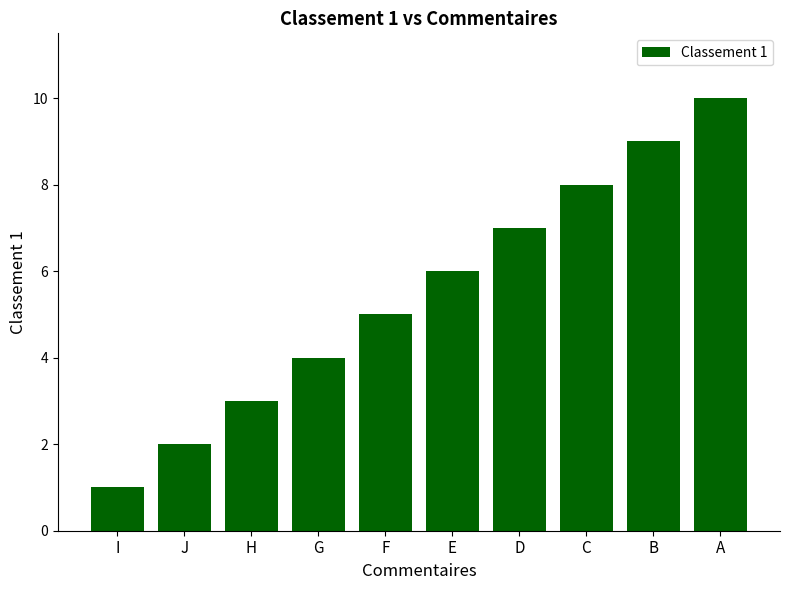

Reading right to left, list all the values displayed in this chart.

A=10	B=9	C=8	D=7	E=6	F=5	G=4	H=3	J=2	I=1